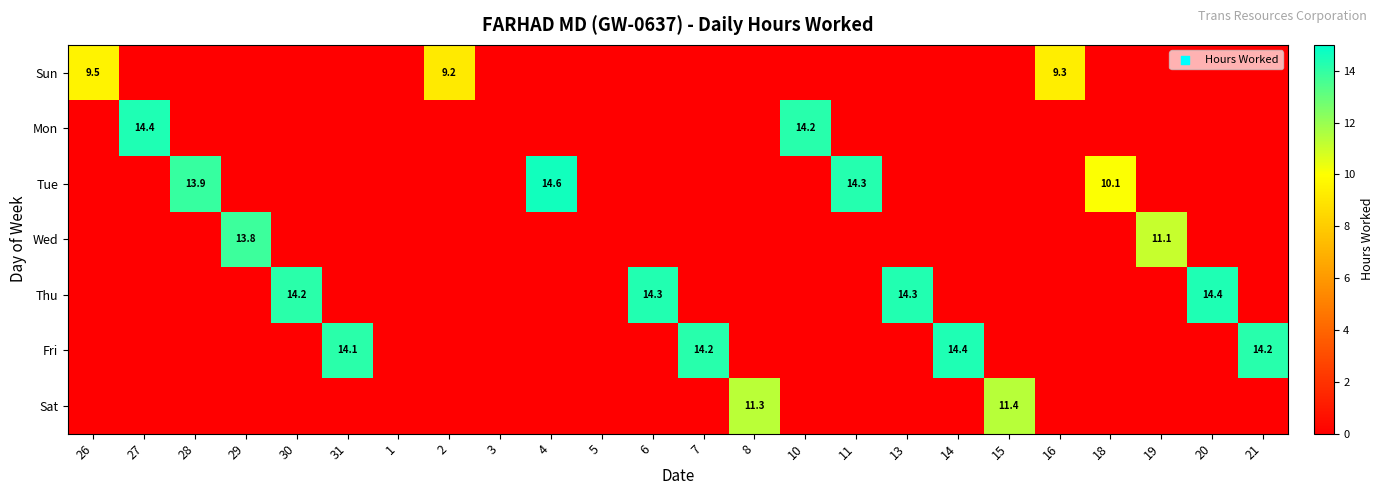

True or false: Thu has a value of 14.3 at 13.

True